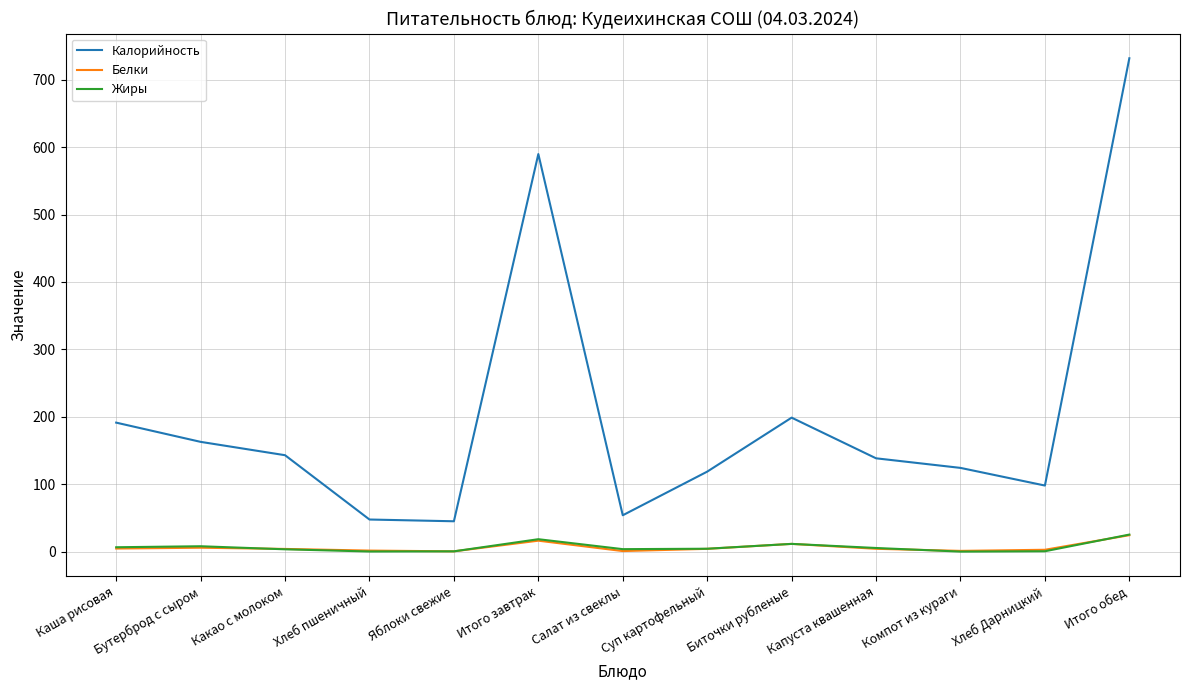

What is the sum of the Калорийность values at Какао с молоком and Хлеб Дарницкий?

241.0